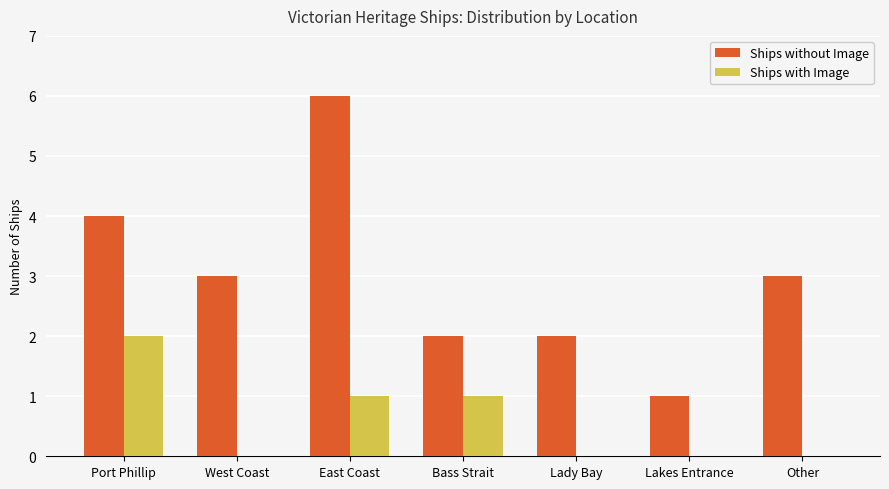

The Ships with Image series shows 1 at East Coast. True or false?

True